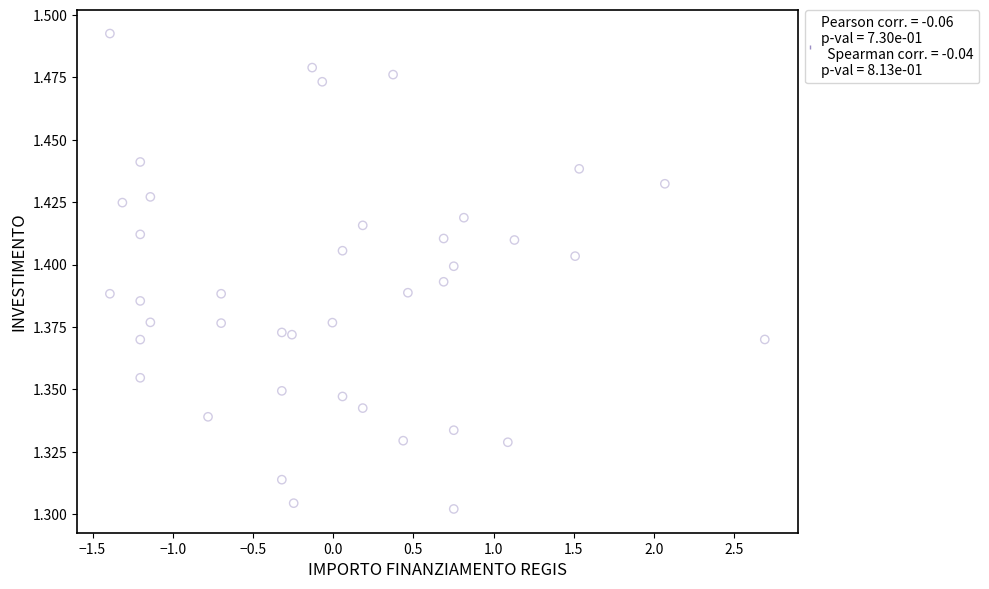

How many points are shown in the scatter plot?

40